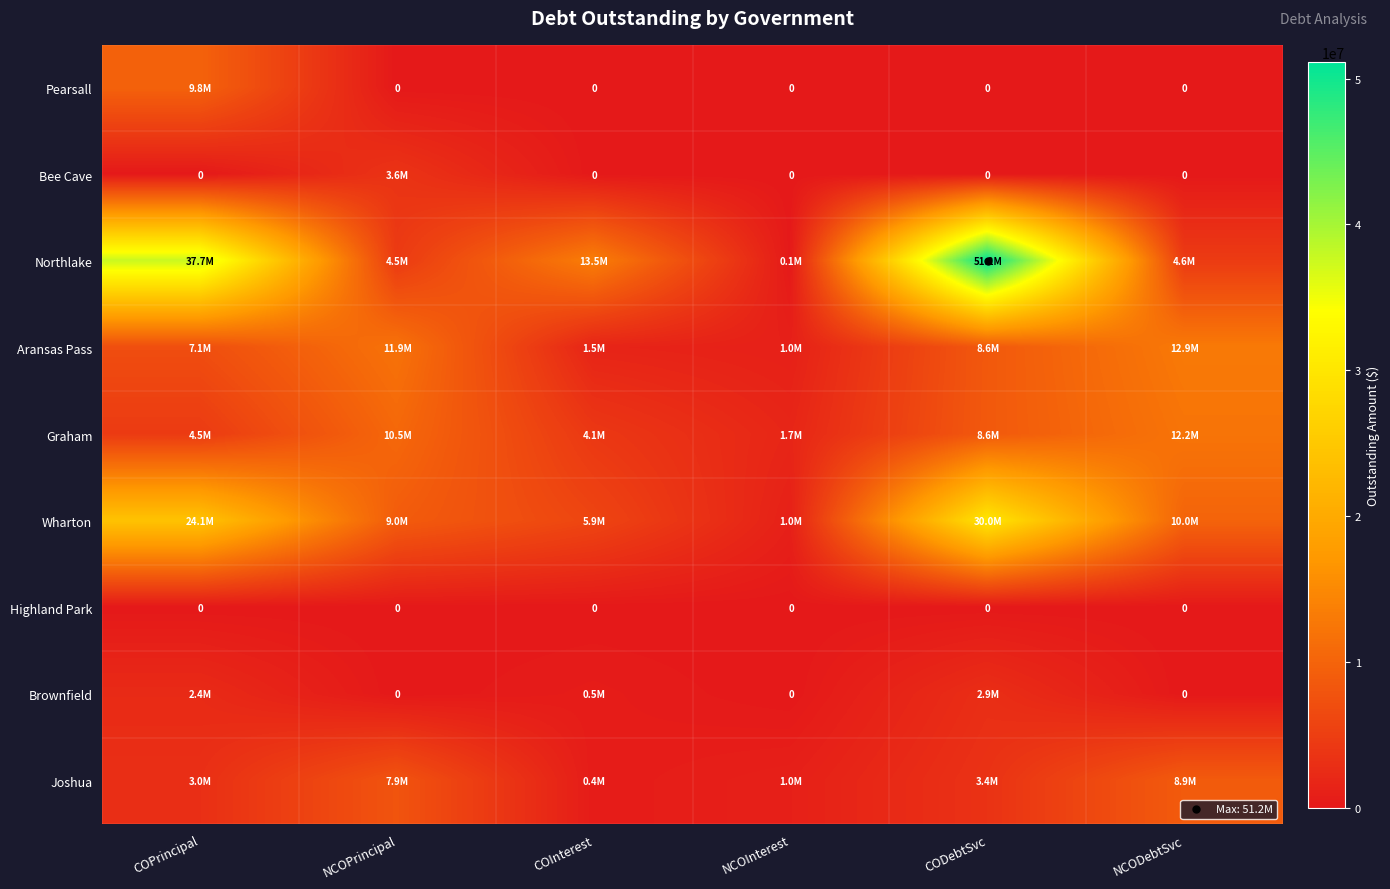

What is the difference between the highest and lowest values at COPrincipal?

37685000.0